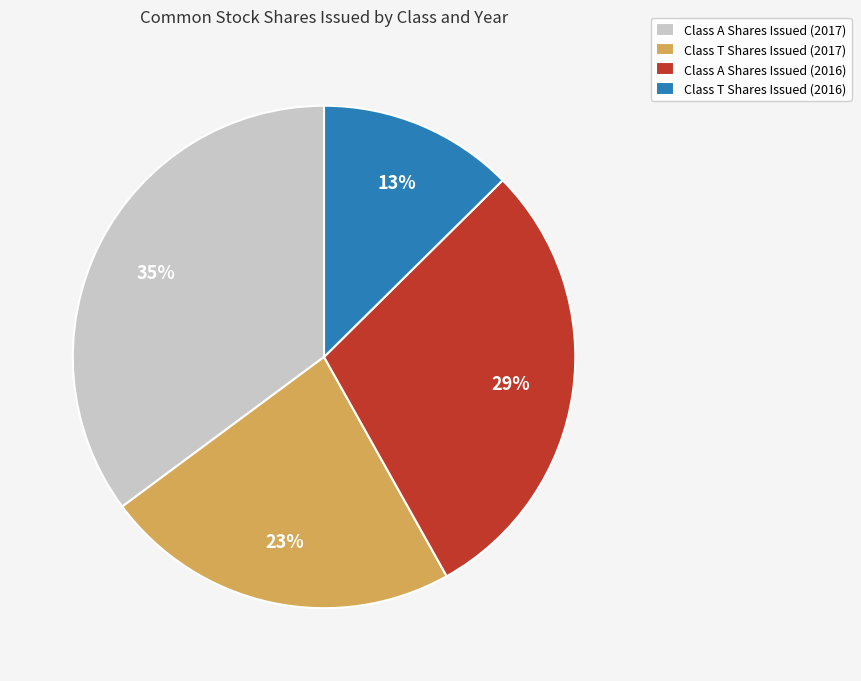

How many slices are in this pie chart?

4